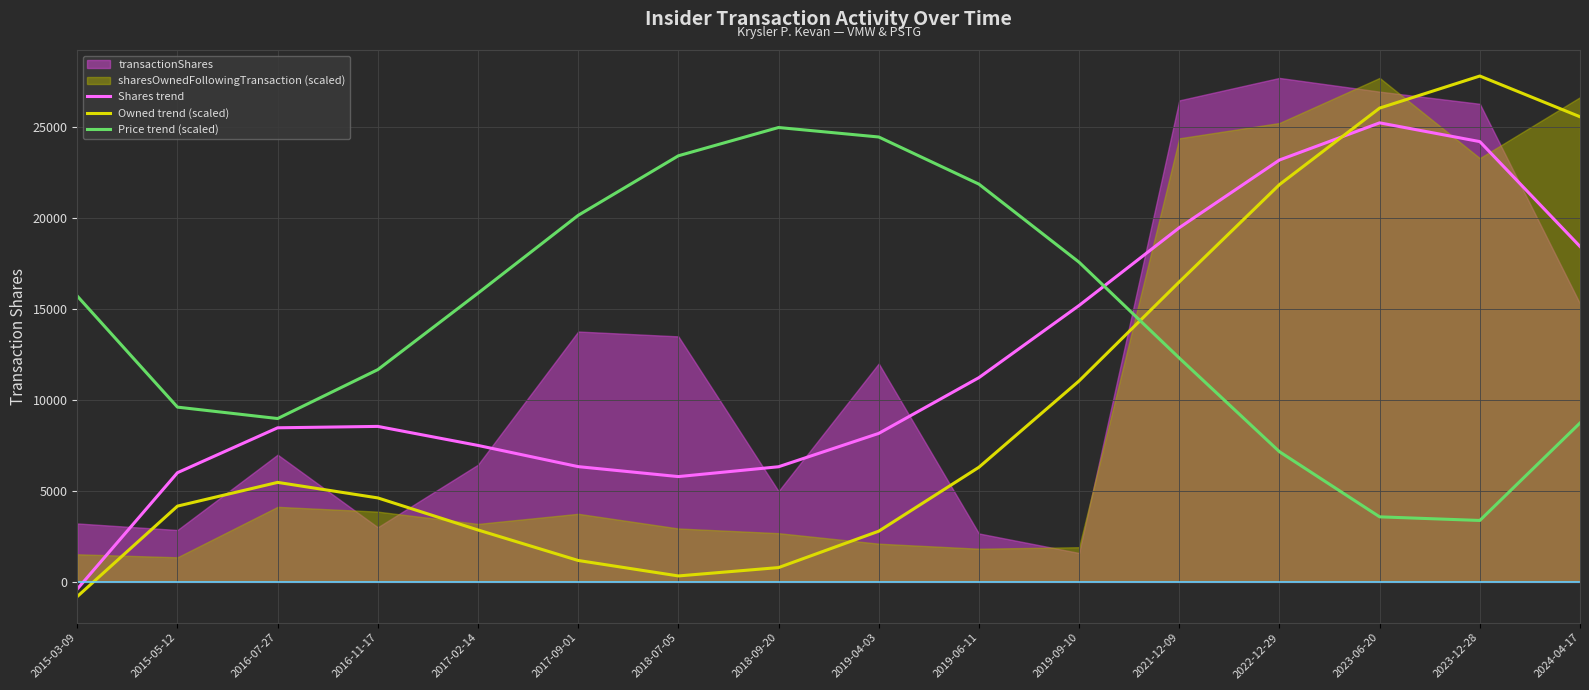

List the series in order of their overall mean, lowest first.

Owned trend (scaled), Shares trend, Price trend (scaled)